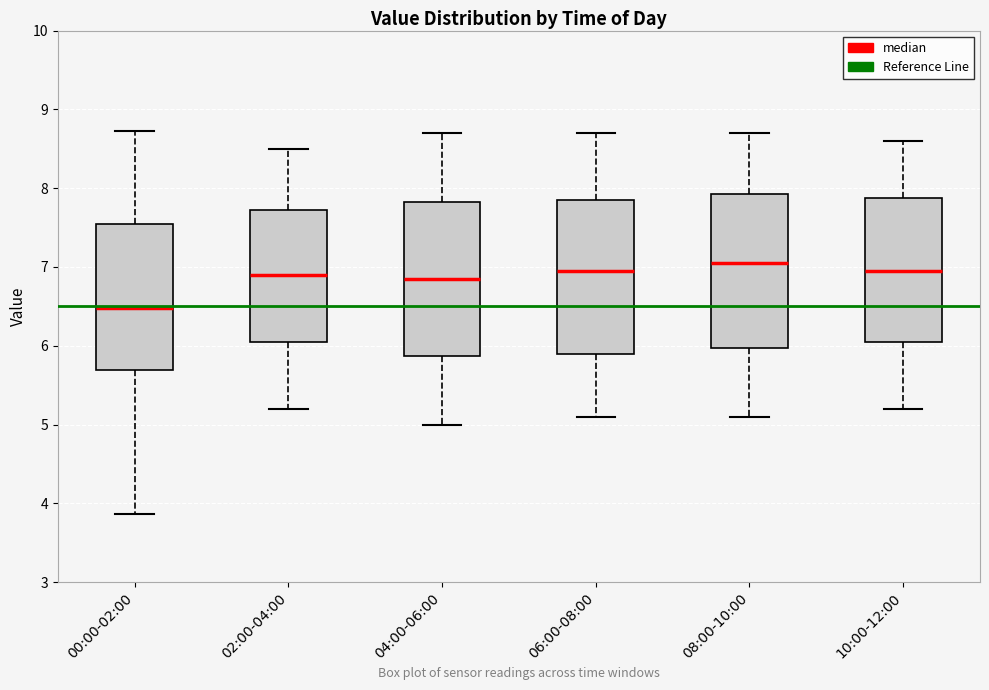

Reading left to right, read every box against the y-axis: the position of its median line, the range the box covers, and the ends of its whiskers. The values are not printed on the chart, so give them approximately, as read against the axis.

00:00-02:00: median 6.5, box 5.7 to 7.5, whiskers 3.9 to 8.7
02:00-04:00: median 6.9, box 6.1 to 7.7, whiskers 5.2 to 8.5
04:00-06:00: median 6.9, box 5.9 to 7.8, whiskers 5.0 to 8.7
06:00-08:00: median 7.0, box 5.9 to 7.9, whiskers 5.1 to 8.7
08:00-10:00: median 7.1, box 6.0 to 7.9, whiskers 5.1 to 8.7
10:00-12:00: median 7.0, box 6.1 to 7.9, whiskers 5.2 to 8.6